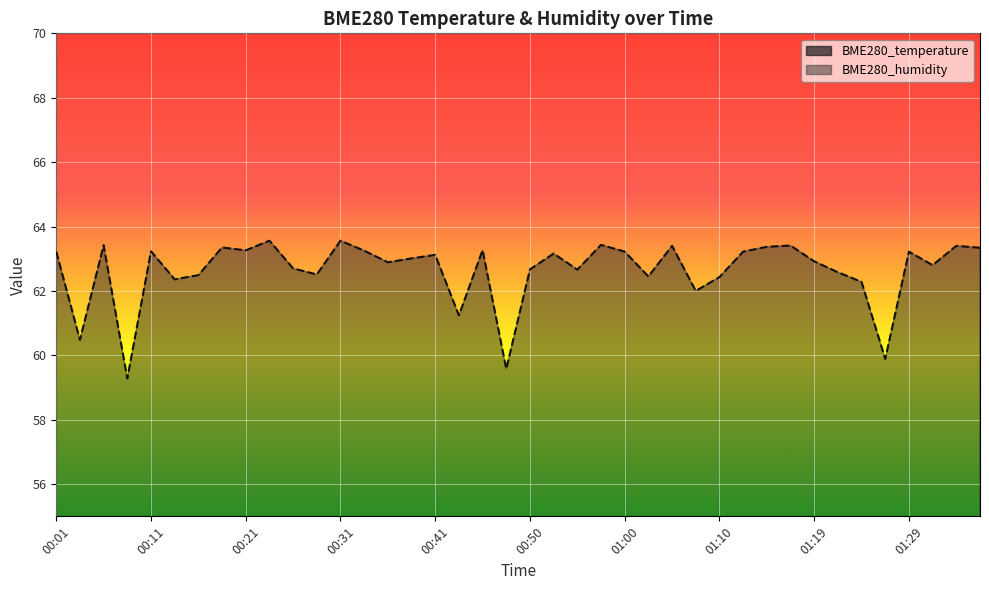

How many lines are shown in the chart?

2